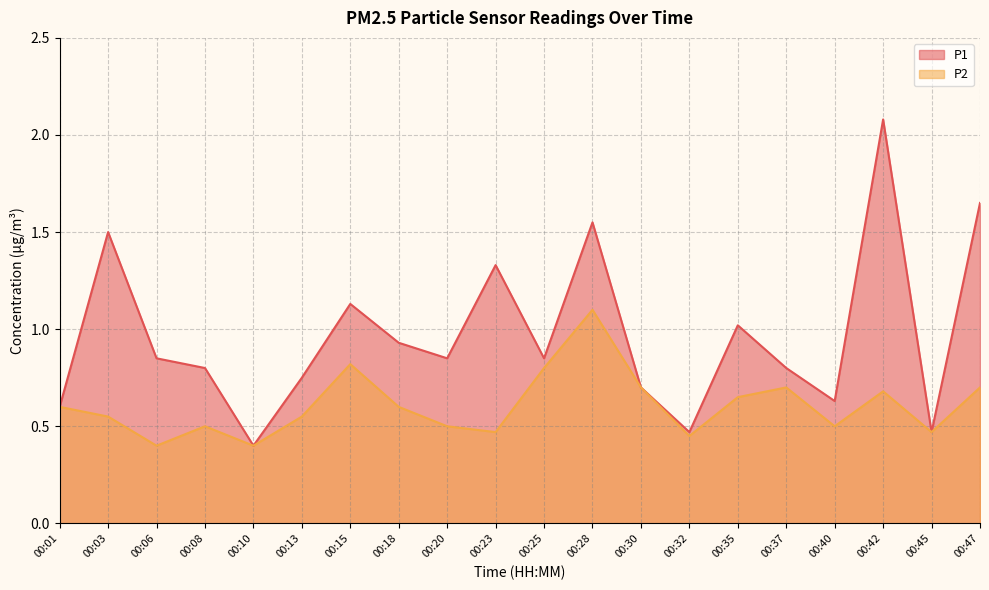

What is the sum of the P2 values at 00:25 and 00:13?

1.4